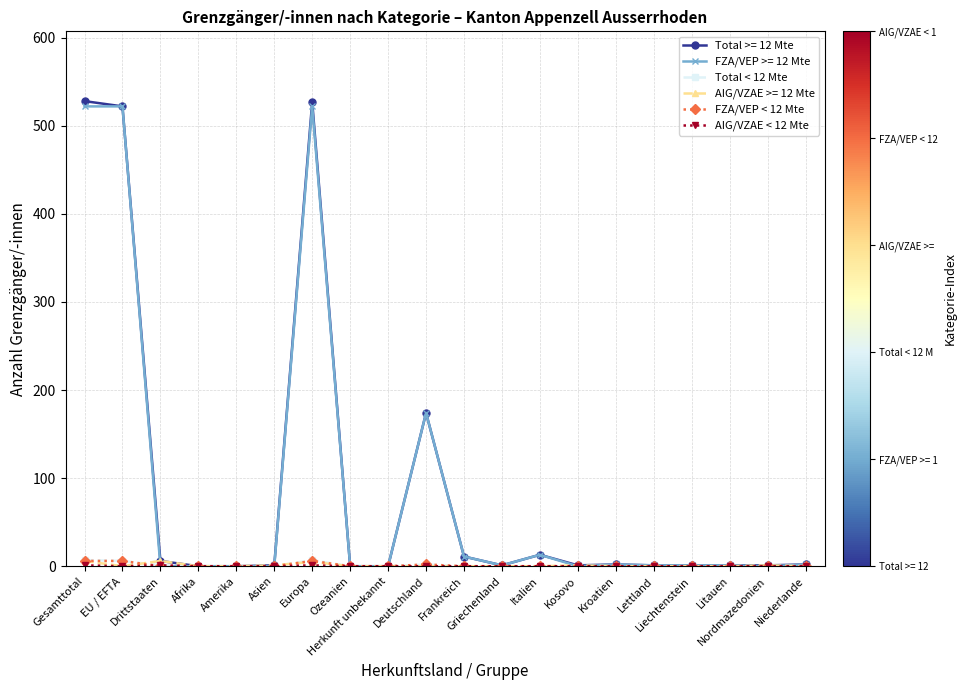

Is it true that Total < 12 Mte equals 0 at Kosovo?

True